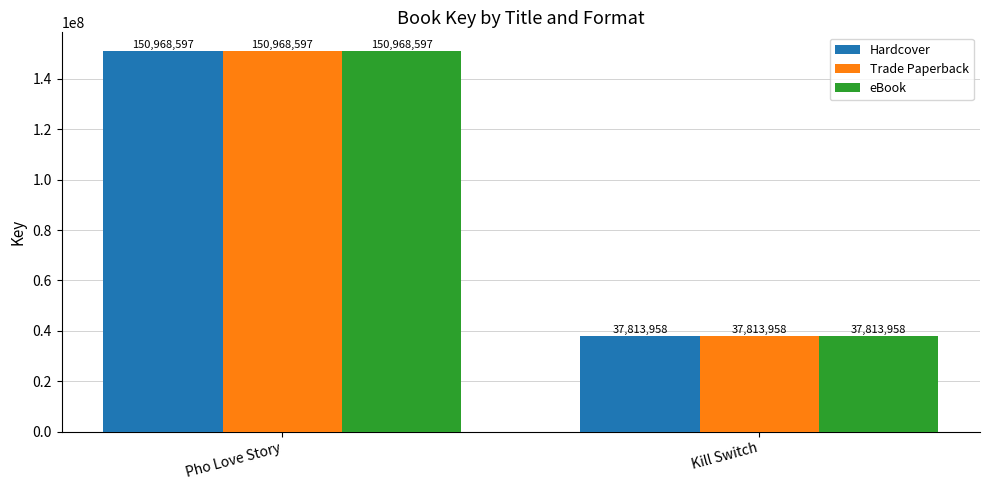

What value does the Trade Paperback series have at Kill Switch?

37813958